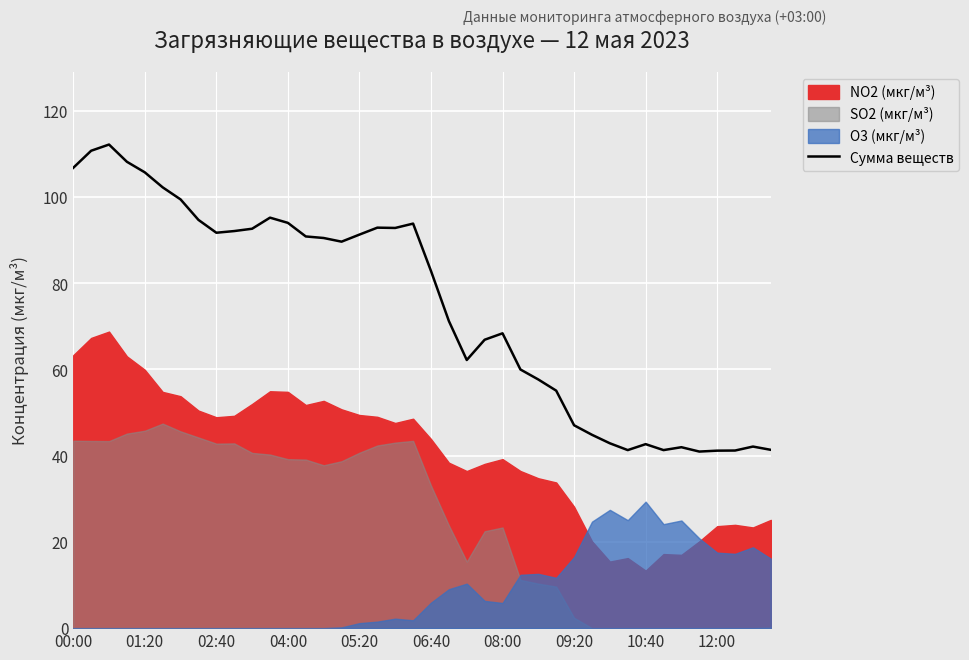

Where does the data first go above 89?

00:00